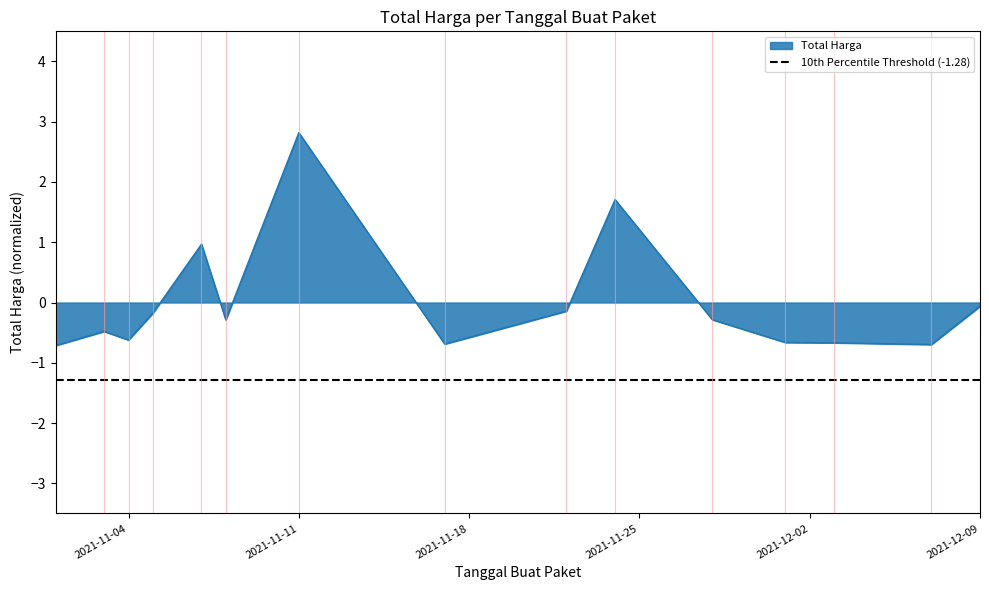

What is the minimum value shown in the chart?

-0.7